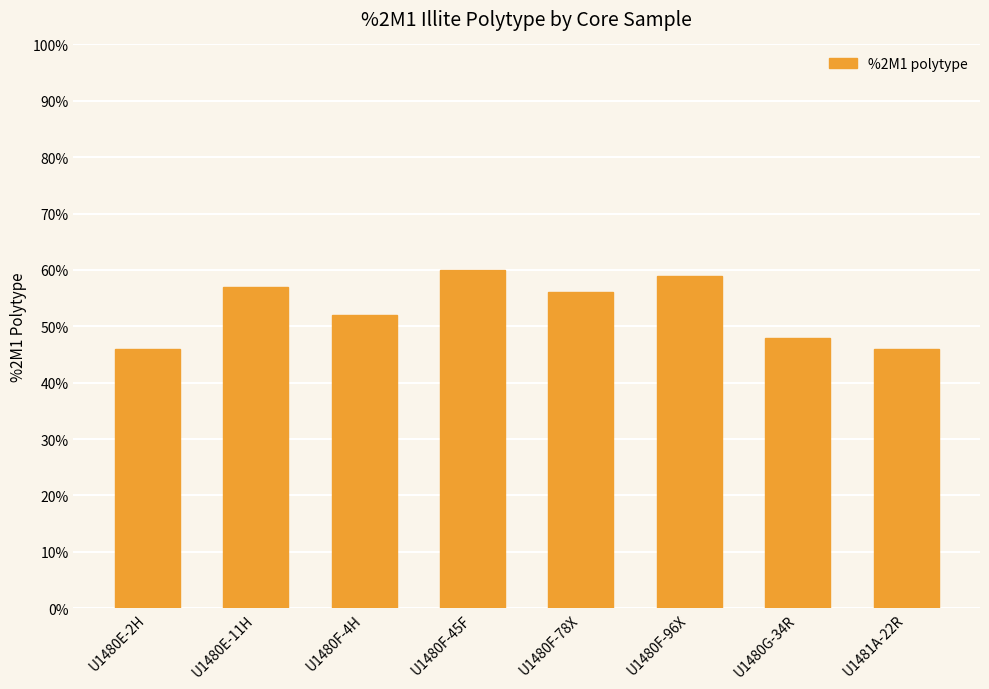

The value at U1480F-4H is 20. True or false?

False